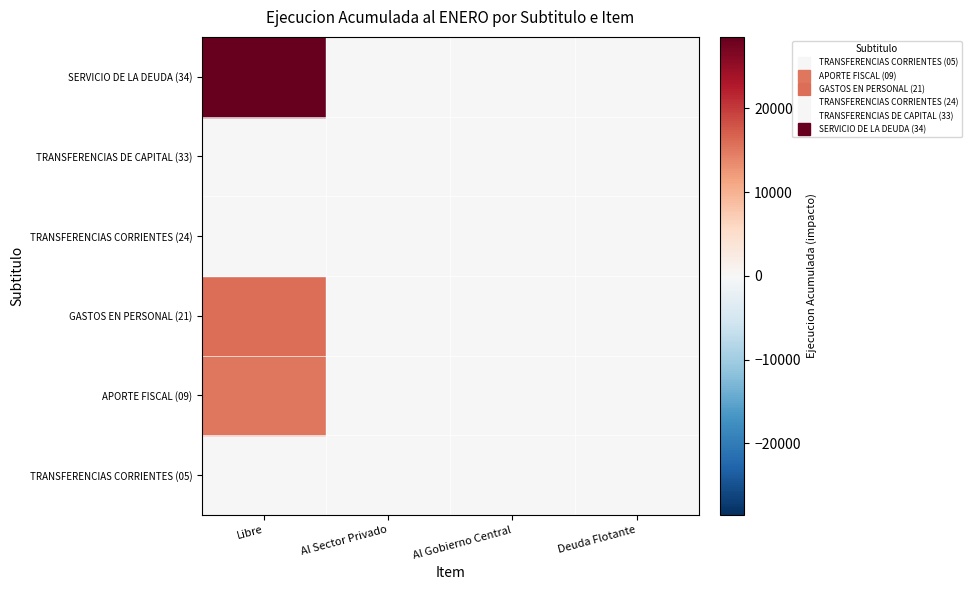

Count the SERVICIO DE LA DEUDA (34) values in the range 0 to 28527.

4